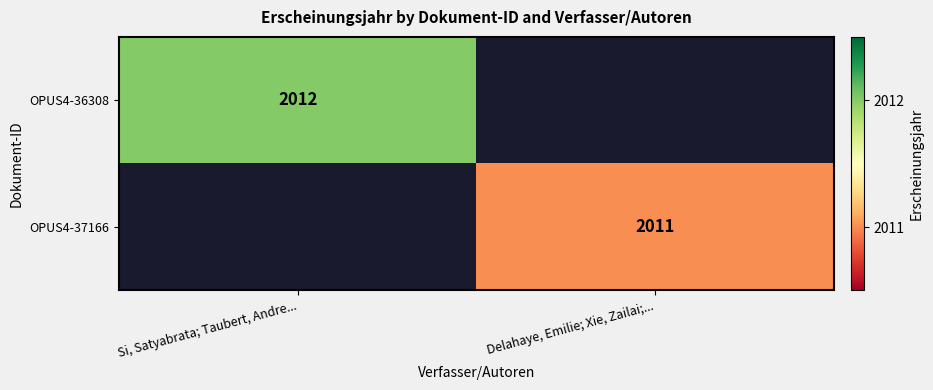

Is it true that OPUS4-37166 equals 2011 at Delahaye, Emilie; Xie, Zailai;...?

True